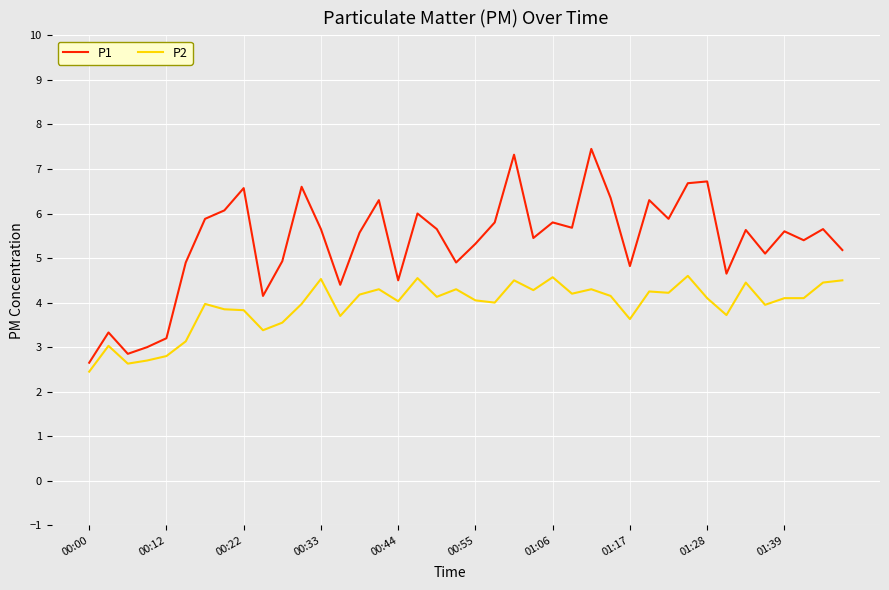

Which series has the largest range (max minus min)?

P1